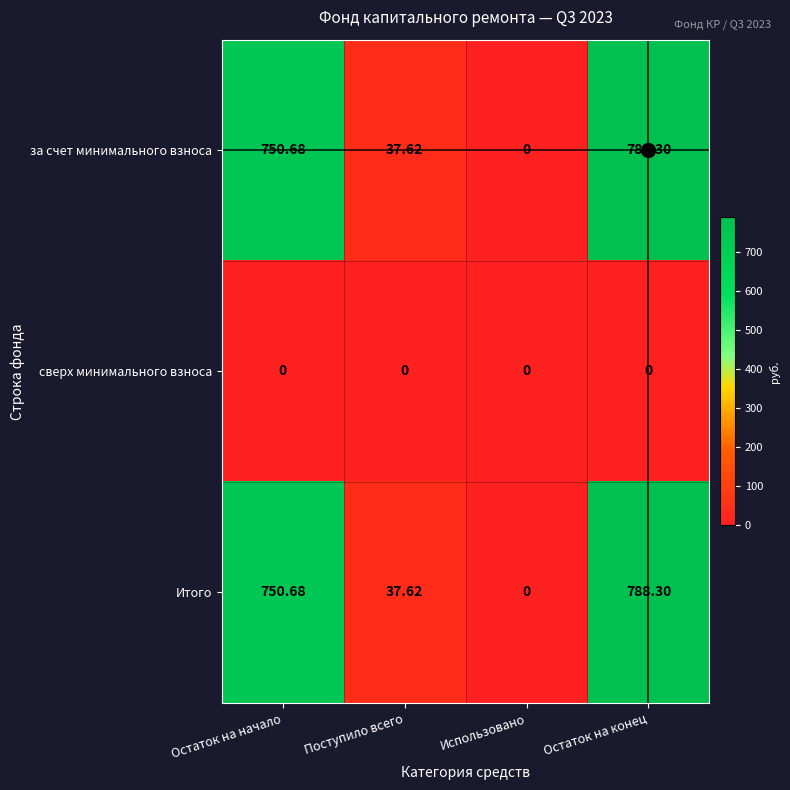

At which label does за счет минимального взноса reach its minimum?

Использовано